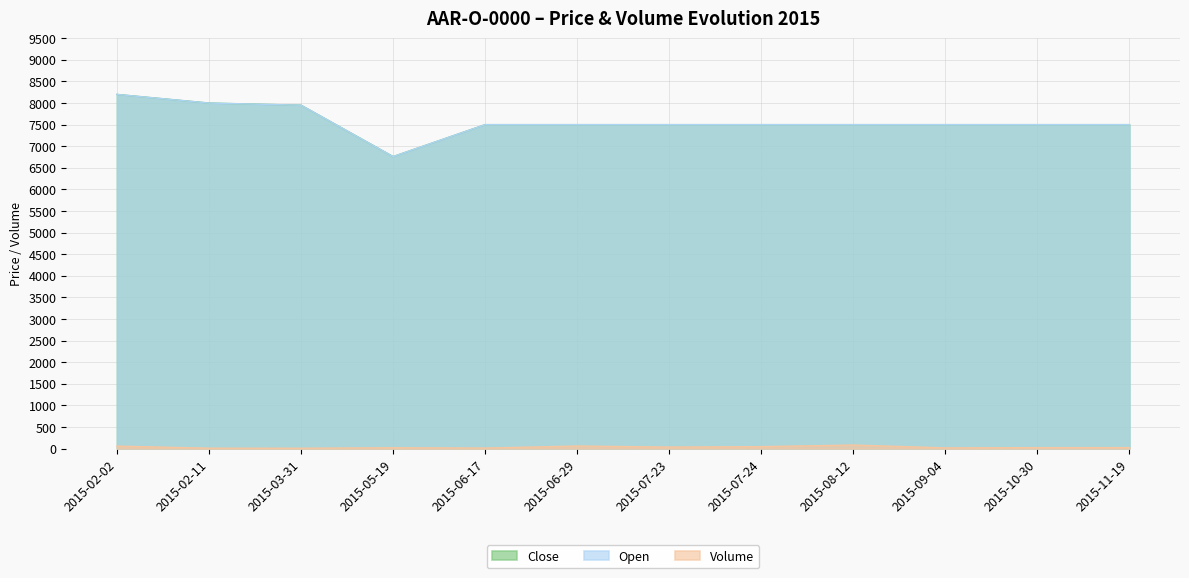

Rank the series by their maximum value, from highest to lowest.

Close, Open, Volume